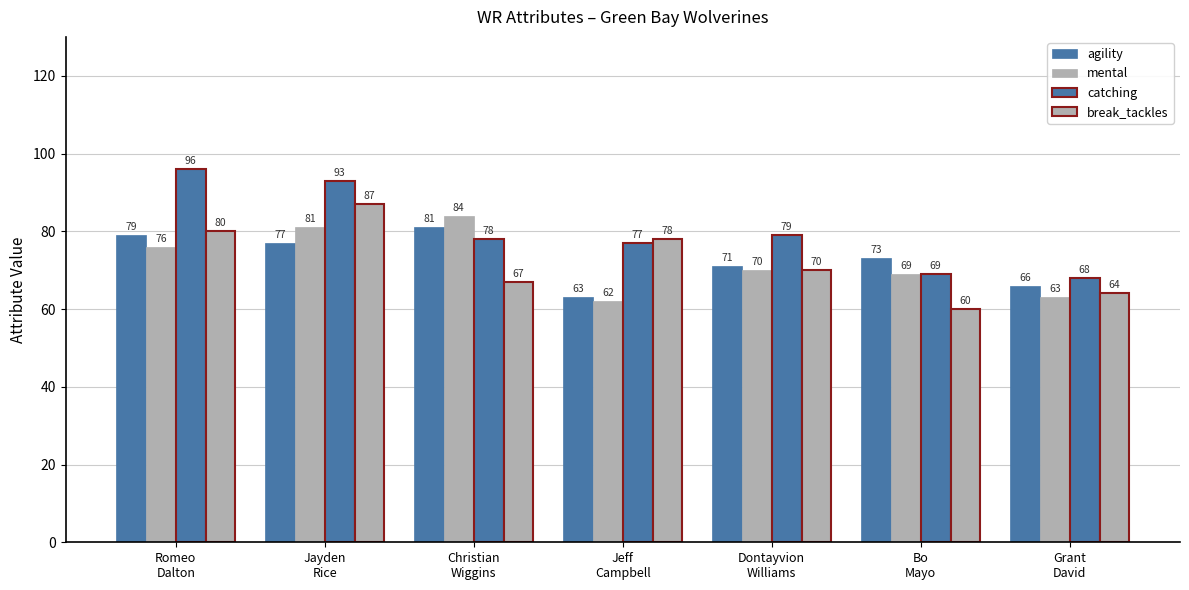

What is the minimum value for mental?

62